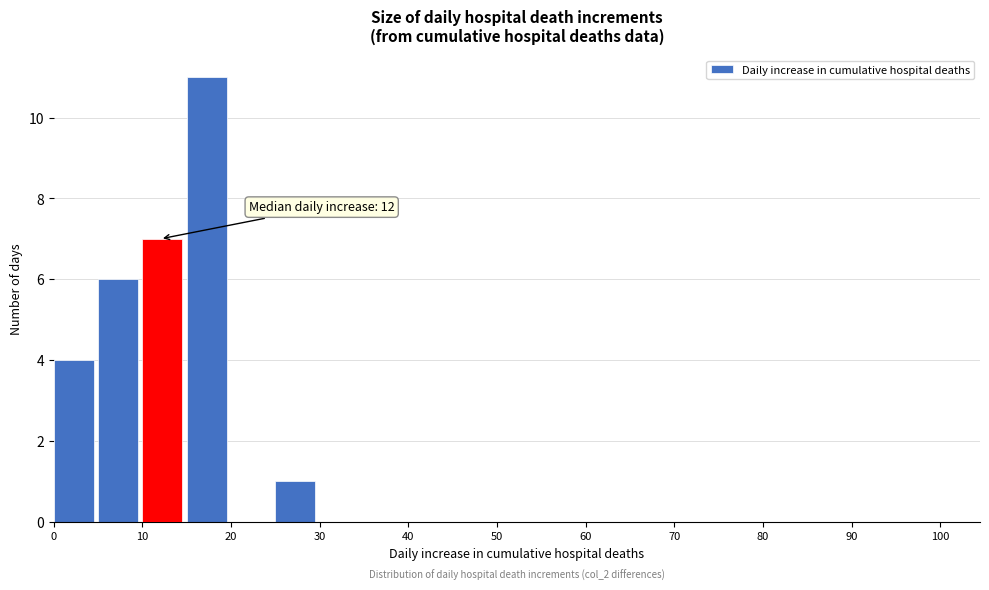

Over which range of the x-axis is the bar tallest?

15 to 20